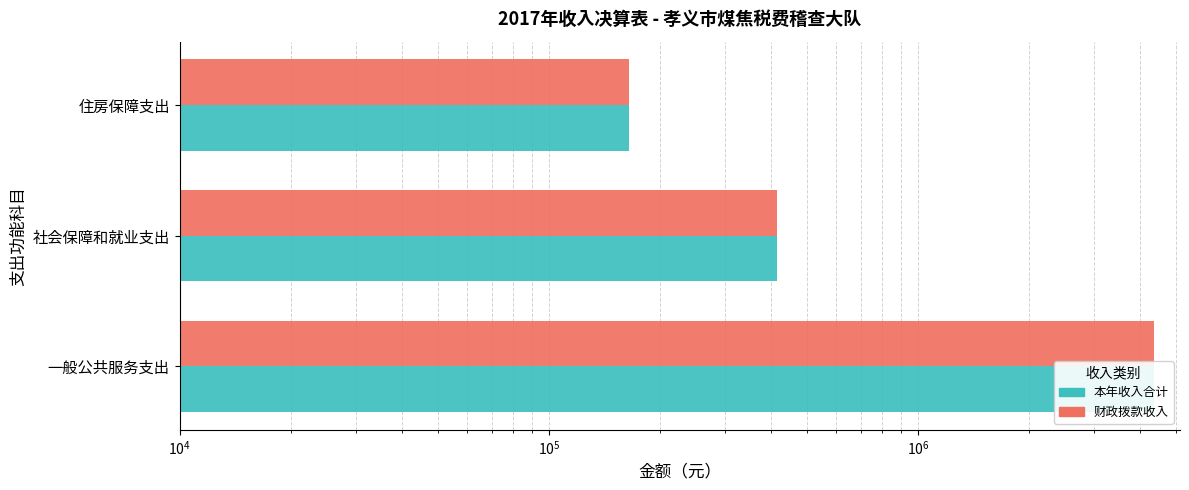

What is the difference between the second highest and minimum values in the 财政拨款收入 series?

251139.0